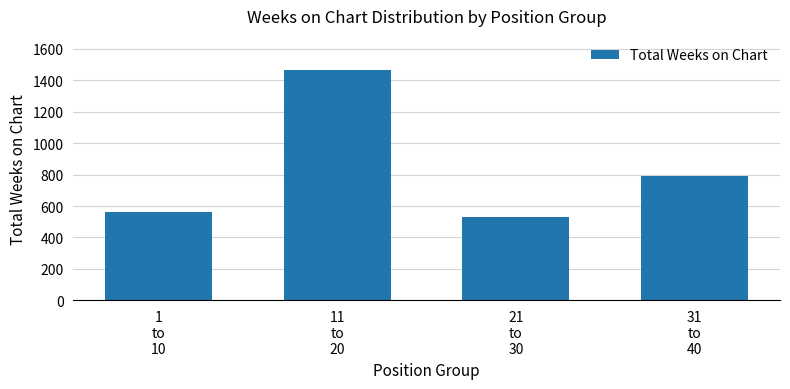

The value at 1
to
10 is 118. True or false?

False